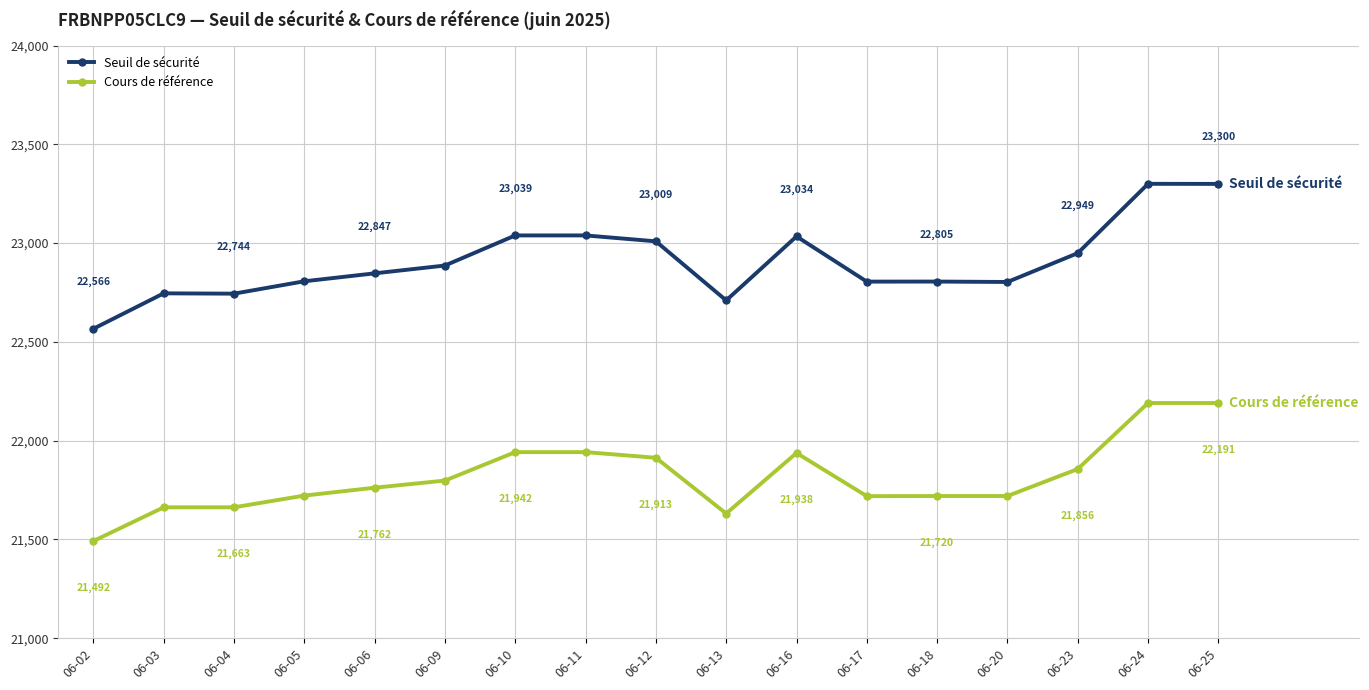

What is the value of the Cours de référence point at the 1st from the left?

21491.7